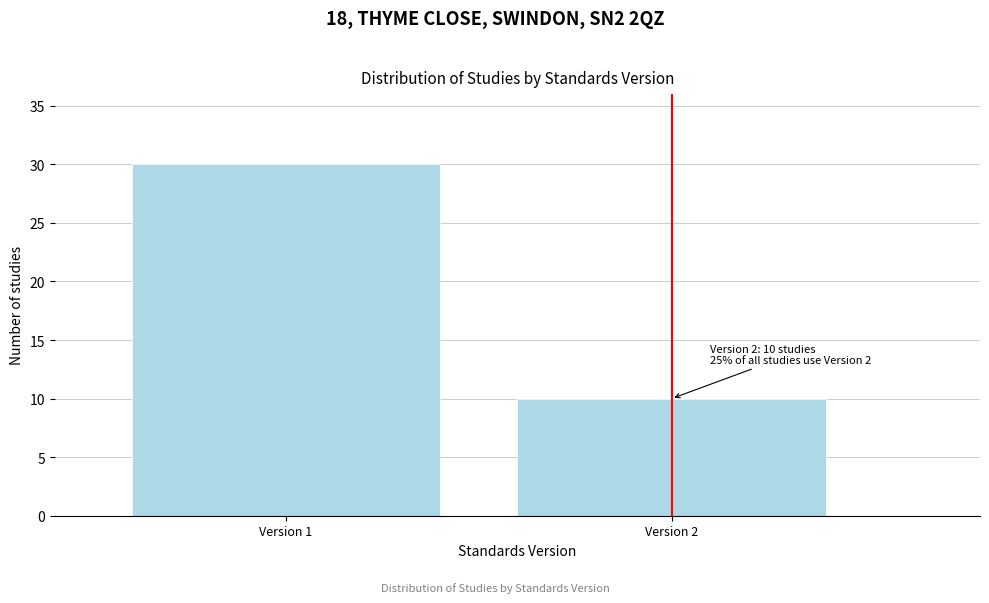

Reading right to left, transcribe all the data shown in this chart.

10	30